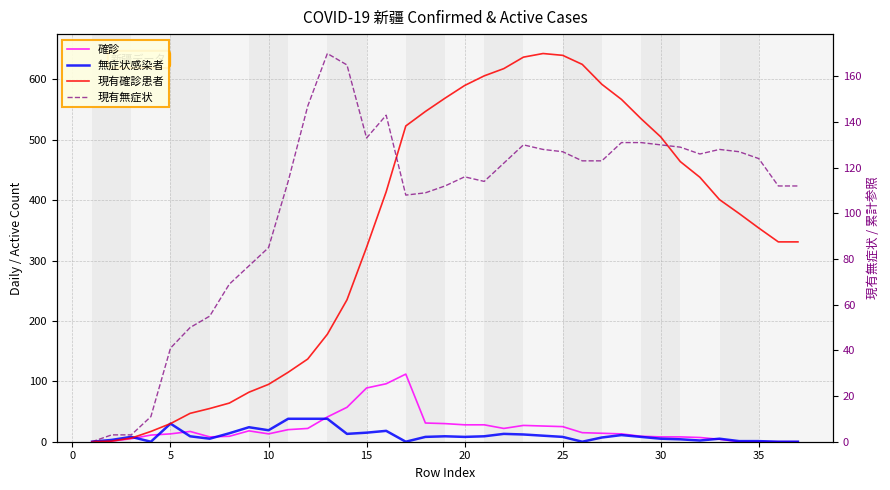

Count the number of data series in this chart.

4